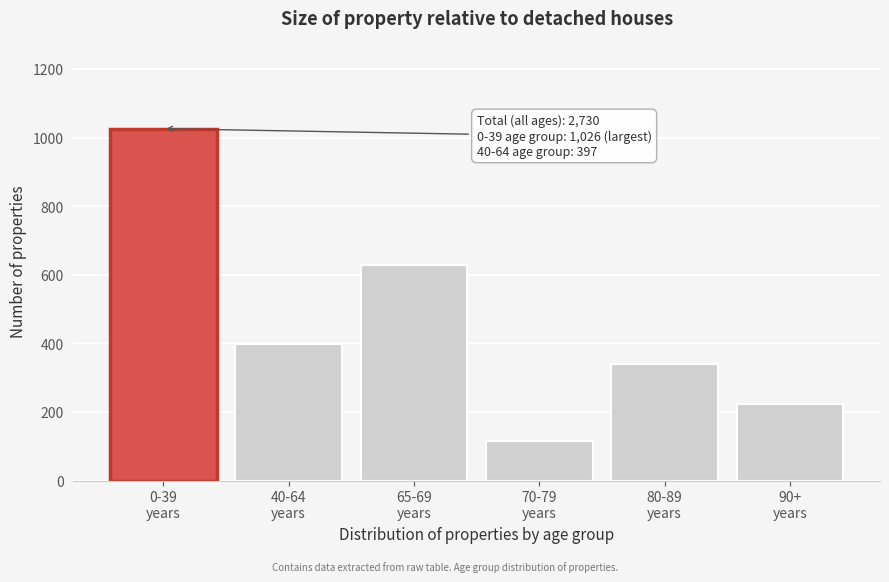

Reading left to right, what are all the values shown in this chart?

1026	397	629	116	339	223